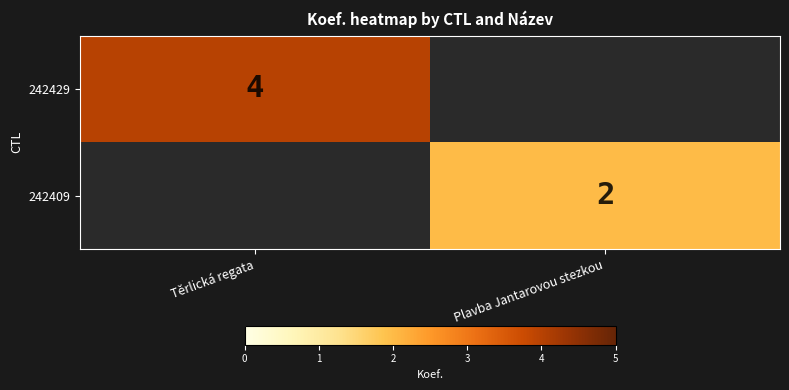

The 242429 series shows 4 at Těrlická regata. True or false?

True